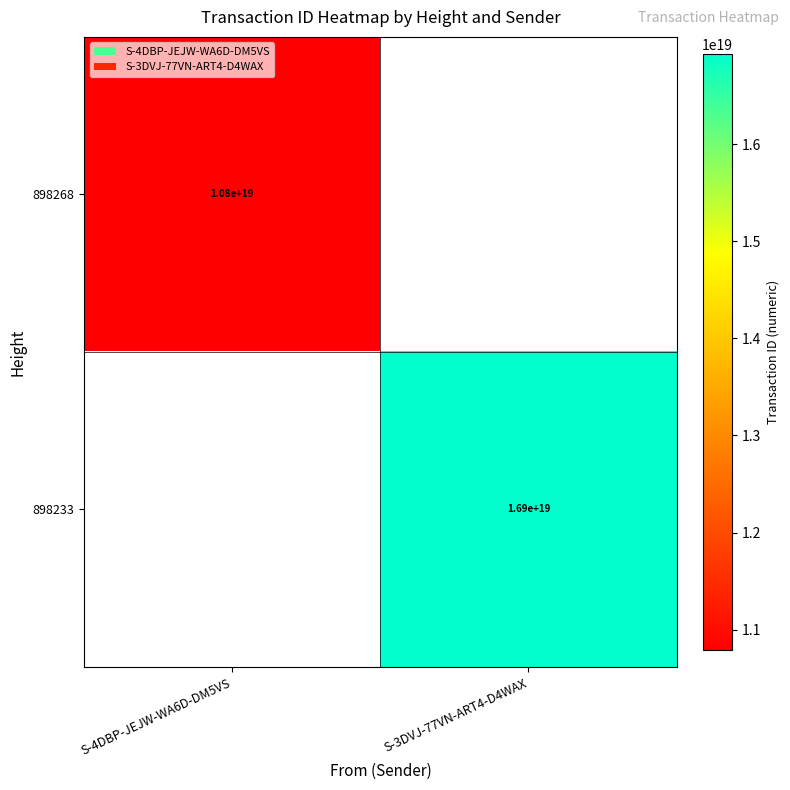

True or false: 898233 has a value of 4339948975274203648 at S-3DVJ-77VN-ART4-D4WAX.

False